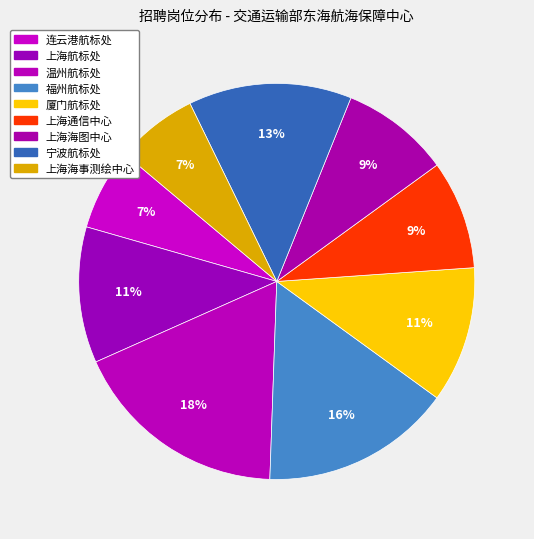

How many segments does this pie chart have?

9